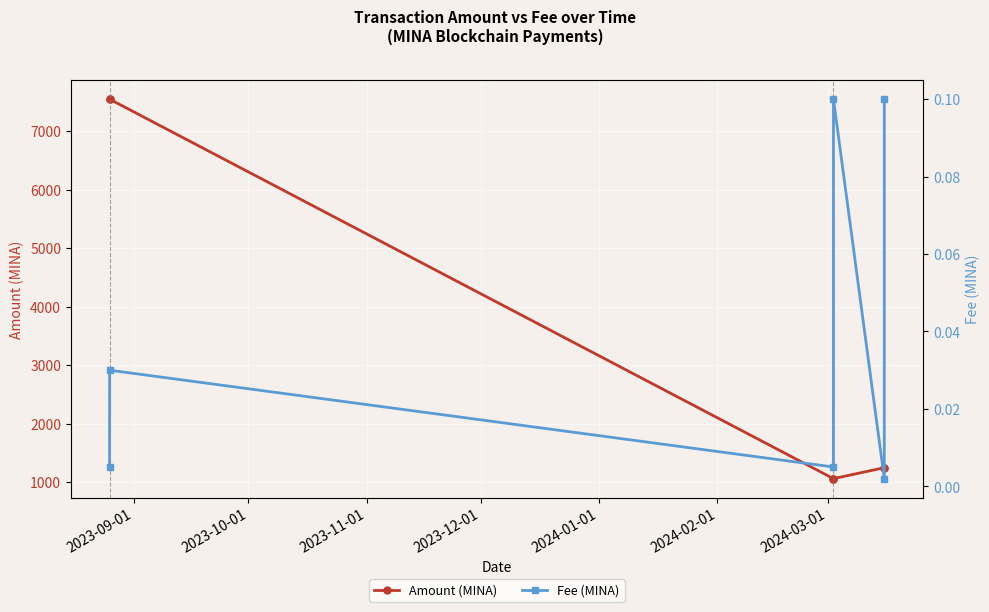

What is the value of the Amount (MINA) point at the 4th from the left?

1057.9